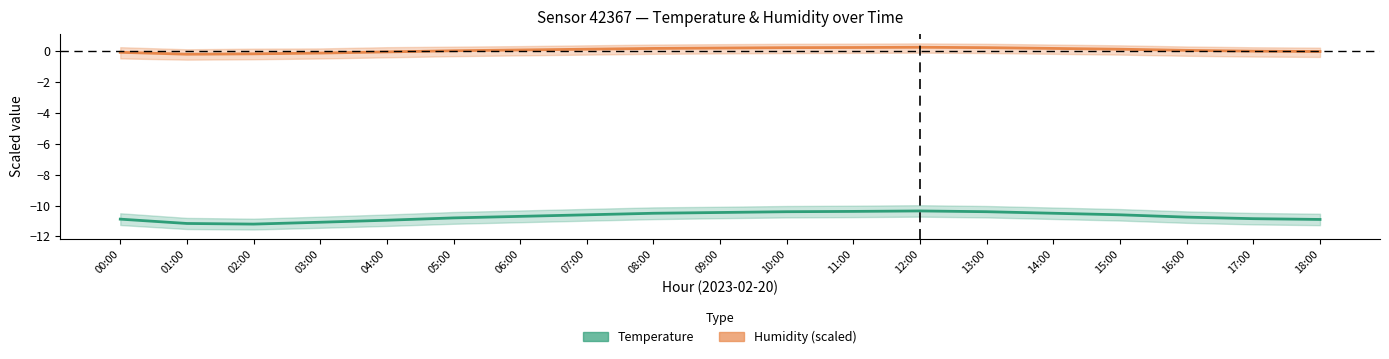

True or false: Humidity (scaled) and Temperature intersect in this chart.

False